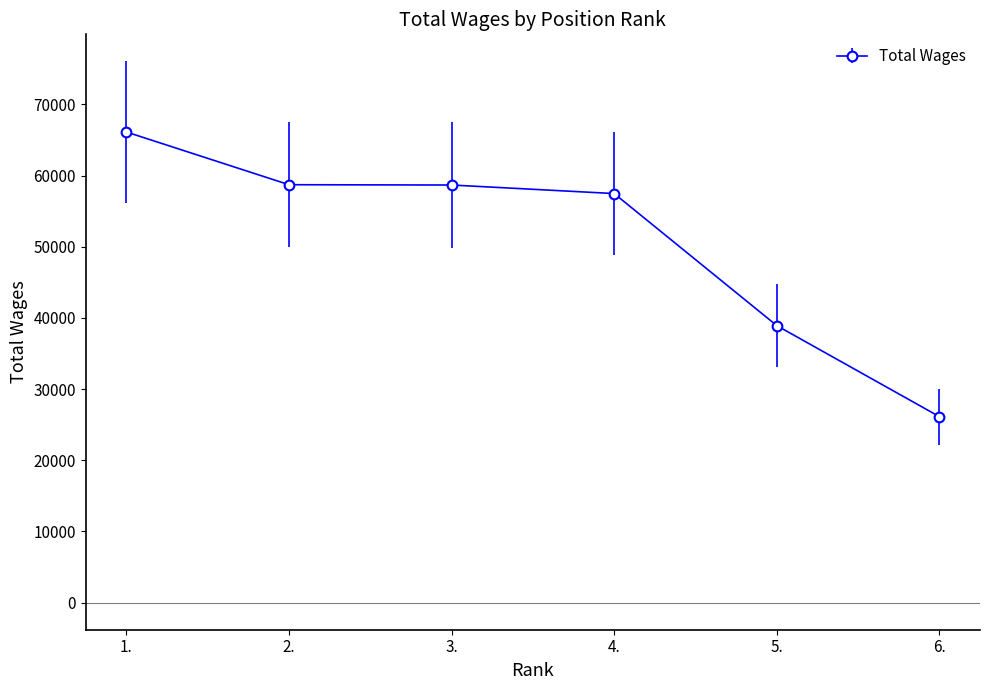

Which category has the highest value across all series?

1.